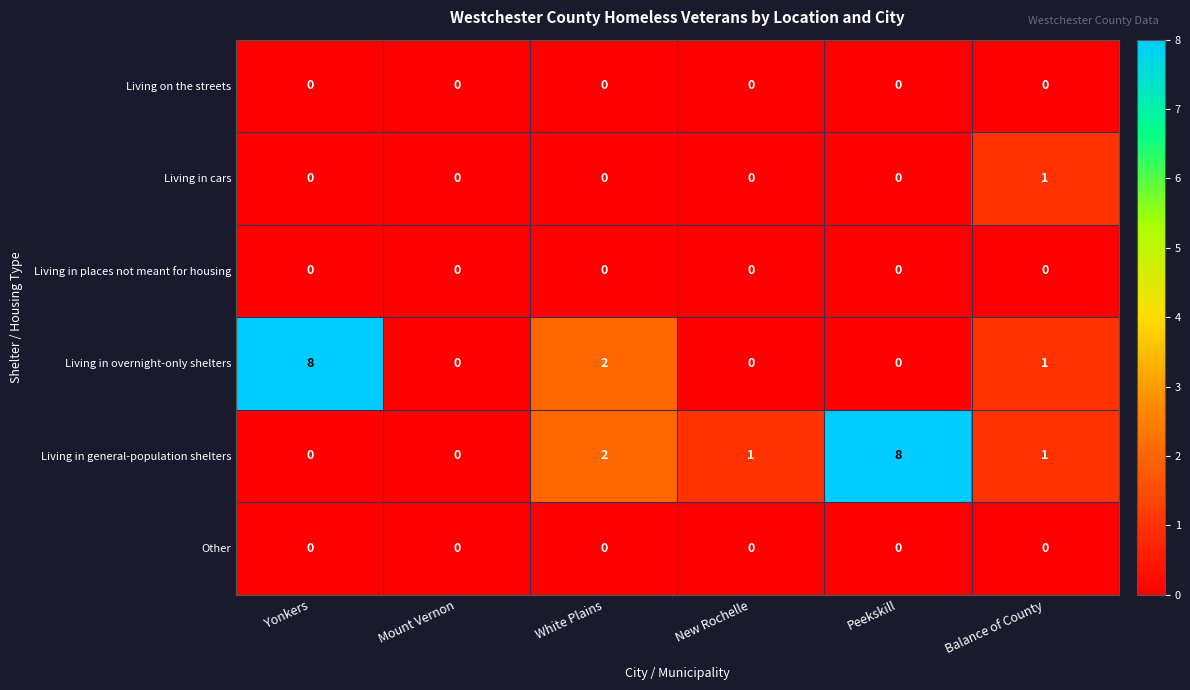

What is the maximum value shown in the chart?

8